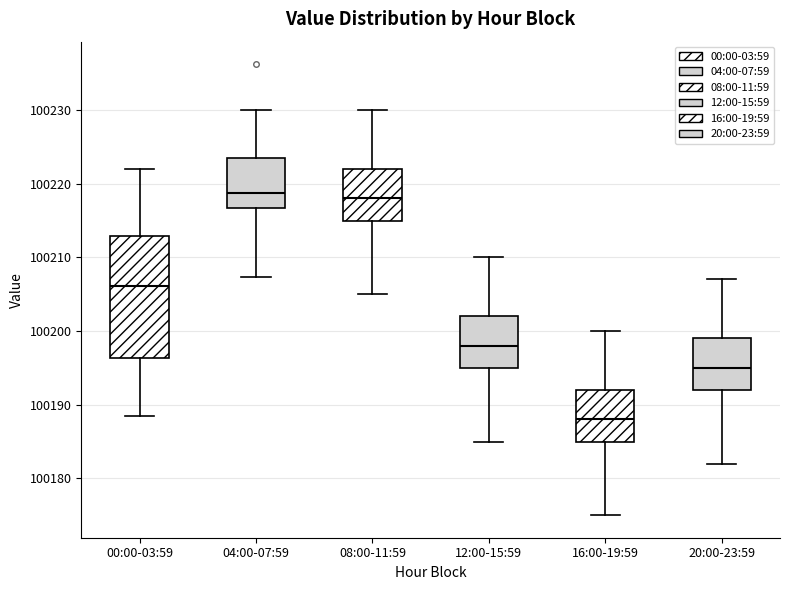

Reading left to right, read every box against the y-axis: the position of its median line, the range the box covers, and the ends of its whiskers. The values are not printed on the chart, so give them approximately, as read against the axis.

00:00-03:59: median 100206, box 100196 to 100213, whiskers 100188 to 100222
04:00-07:59: median 100219, box 100217 to 100223, whiskers 100207 to 100230
08:00-11:59: median 100218, box 100215 to 100222, whiskers 100205 to 100230
12:00-15:59: median 100198, box 100195 to 100202, whiskers 100185 to 100210
16:00-19:59: median 100188, box 100185 to 100192, whiskers 100175 to 100200
20:00-23:59: median 100195, box 100192 to 100199, whiskers 100182 to 100207